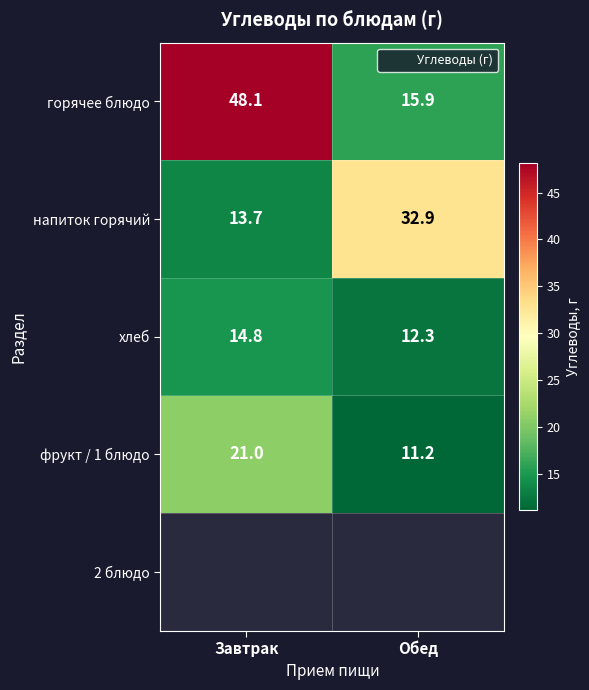

What is the spread (max minus min) of values at Завтрак?

34.4